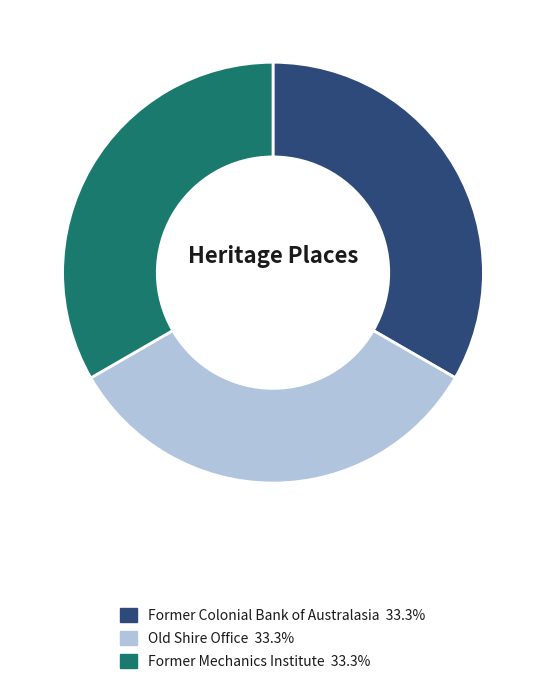

What is the ratio of the value at Former Mechanics Institute to the value at Old Shire Office?

1.0